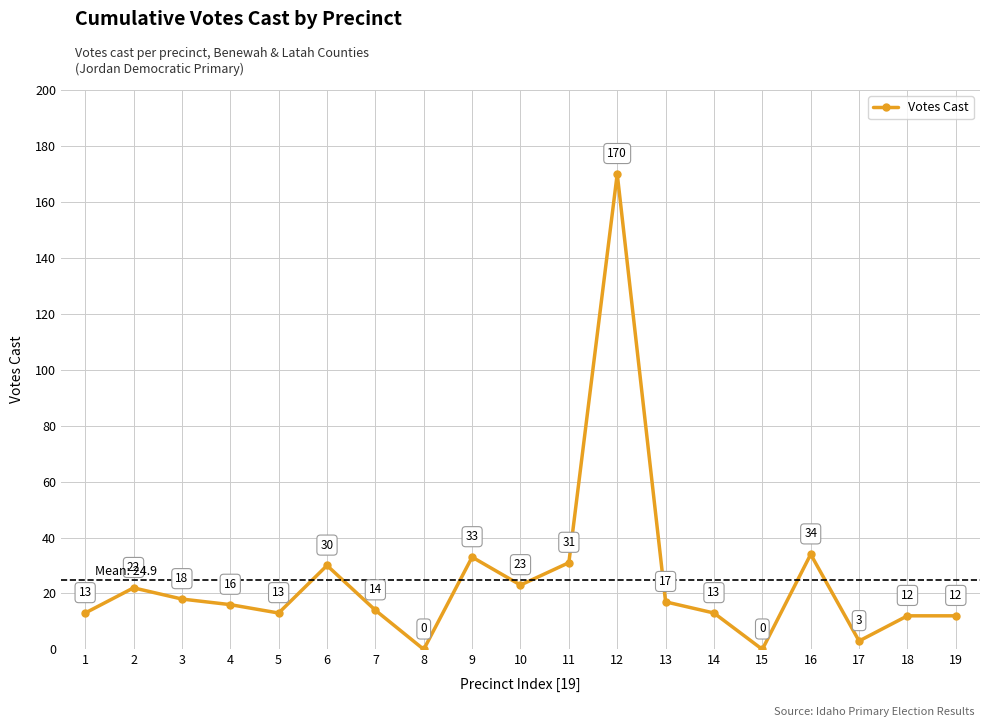

What is the maximum value shown in the chart?

170